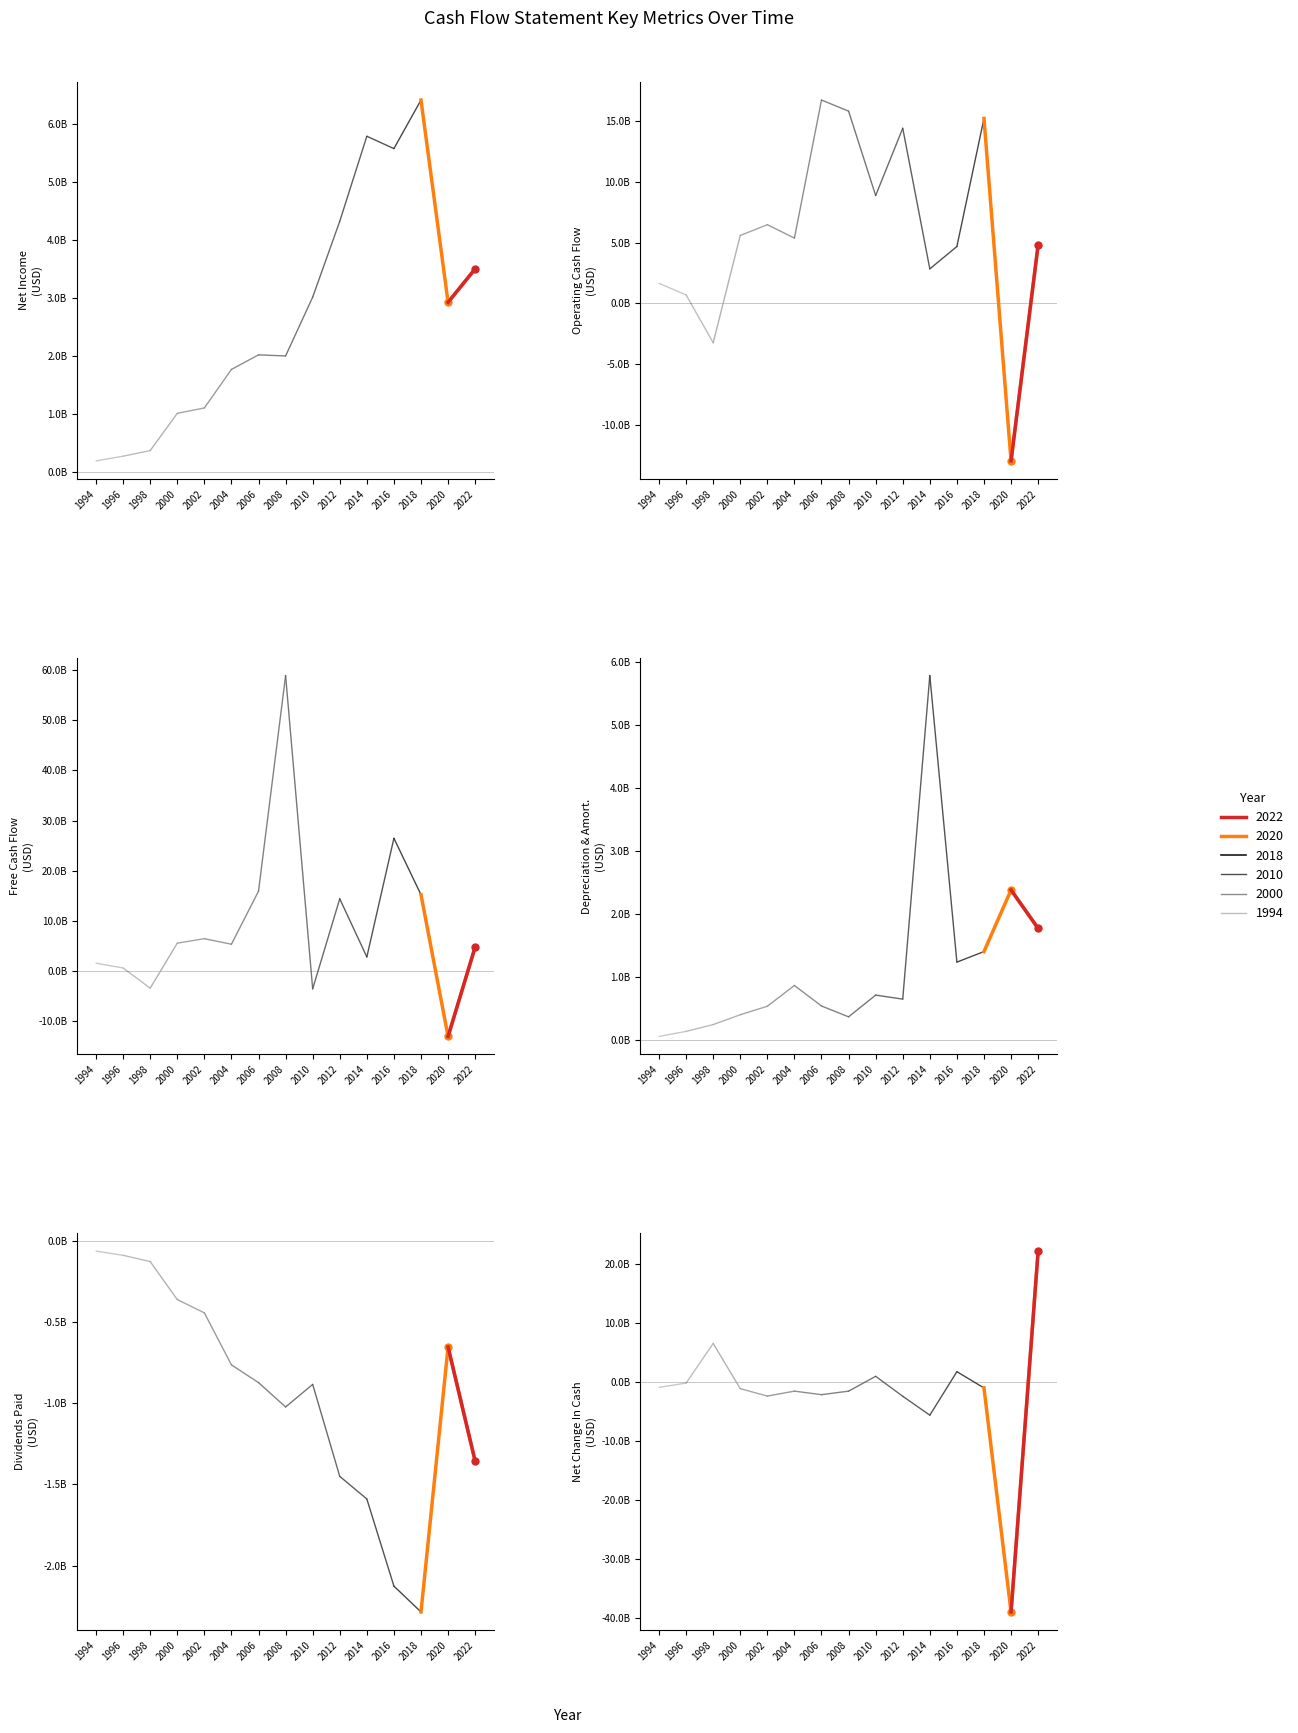

Is it true that Operating Cash Flow equals 1648200000 at 1994?

True